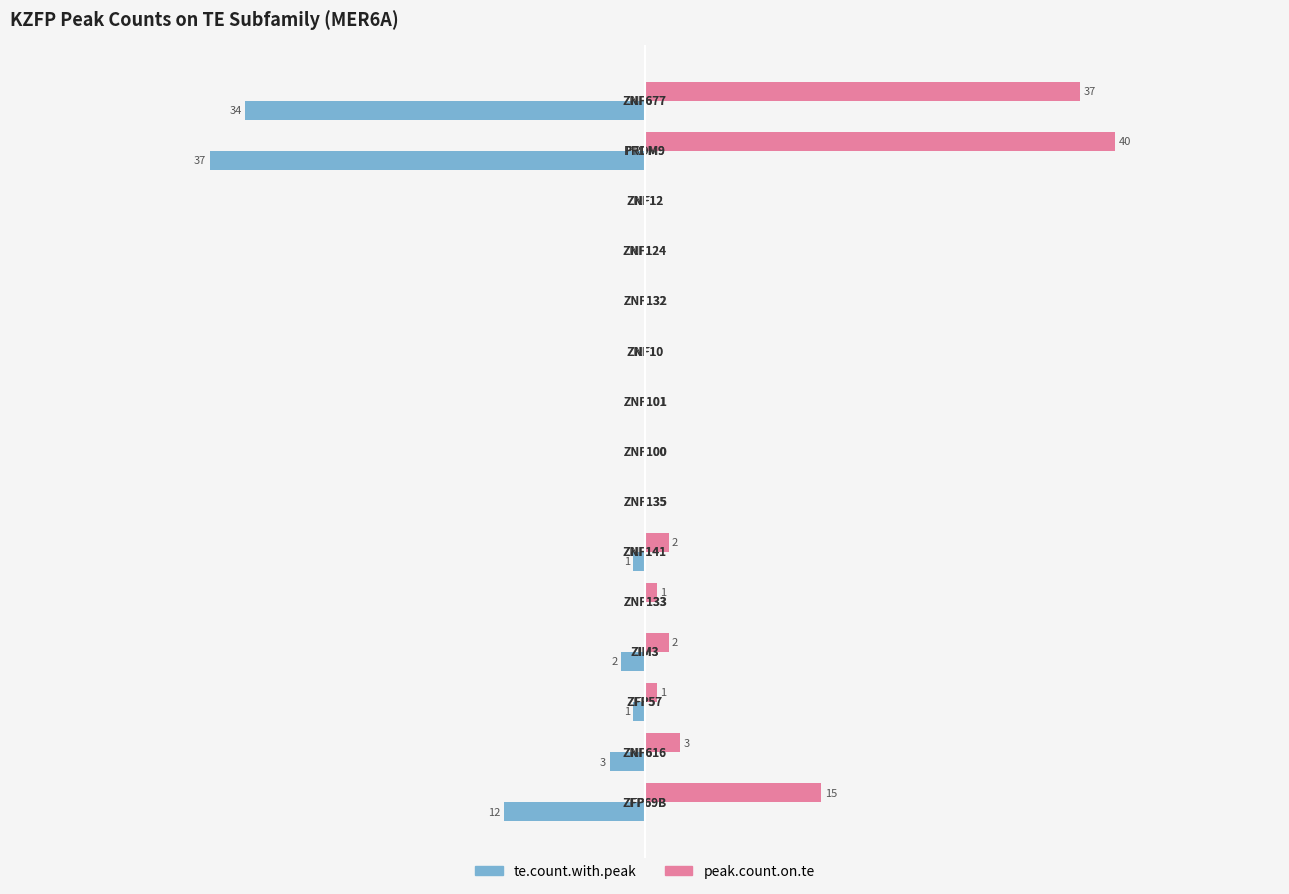

What is the smallest value displayed?

-37